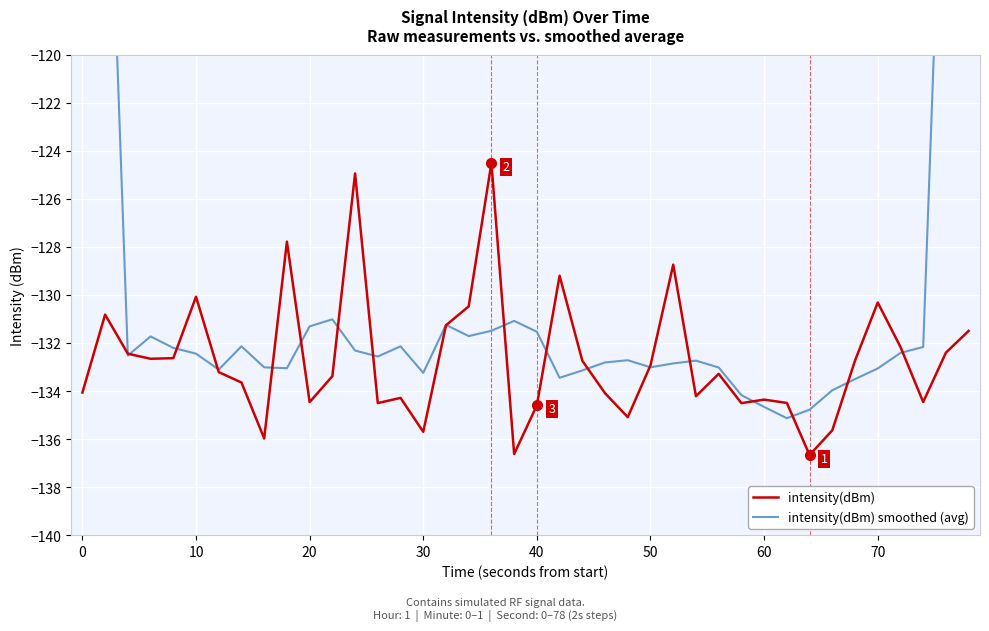

In intensity(dBm) smoothed (avg), how many points are lower than both neighbors (excluding endpoints)?

9